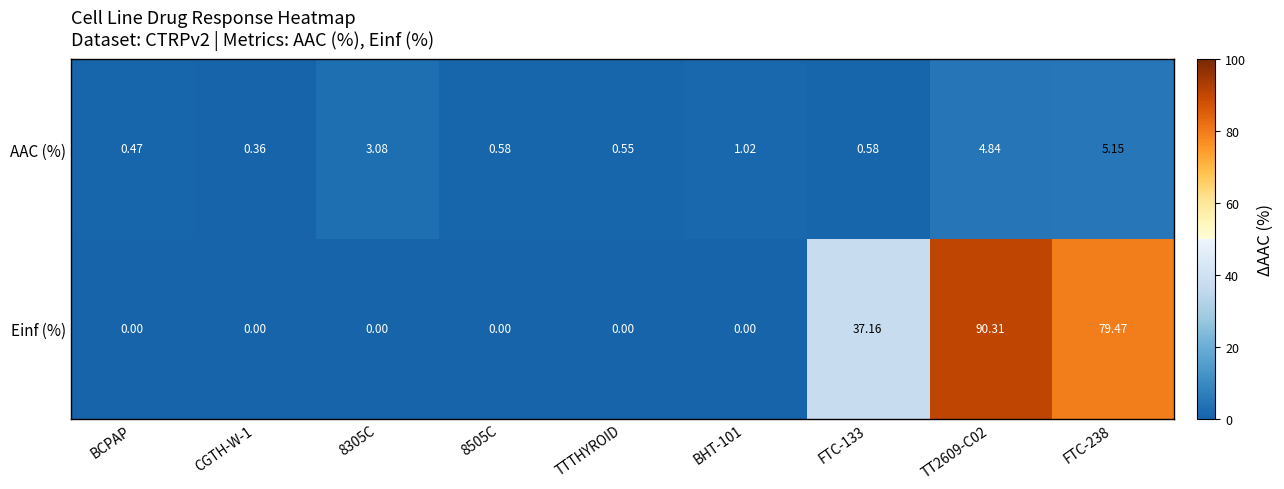

Rank the series by their average value, from lowest to highest.

AAC (%), Einf (%)